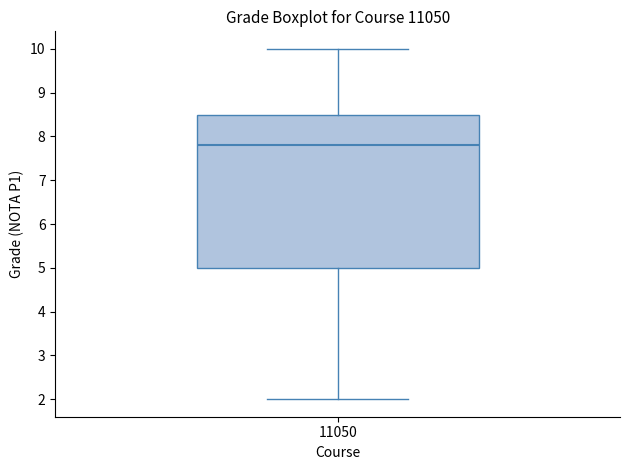

Transcribe this box plot: give where the median line is, the range the box spans, and where the two whiskers end, as read against the y-axis. The values are not printed on the chart, so give them approximately, as read against the axis.

median 7.8, box 5.0 to 8.5, whiskers 2.0 to 10.0